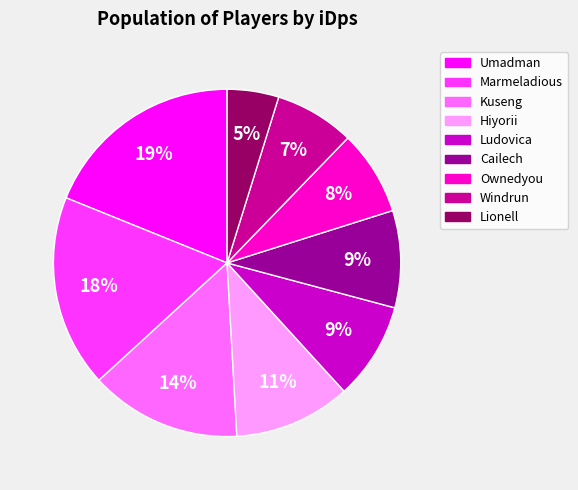

Which has a higher value, Ownedyou or Umadman?

Umadman